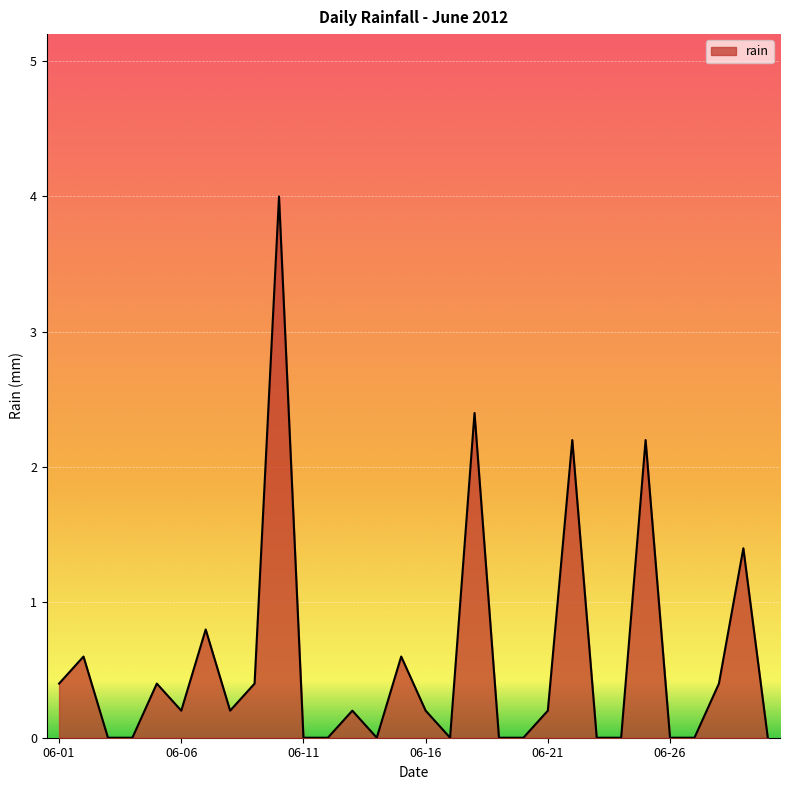

What is the difference between the maximum and minimum values?

4.0